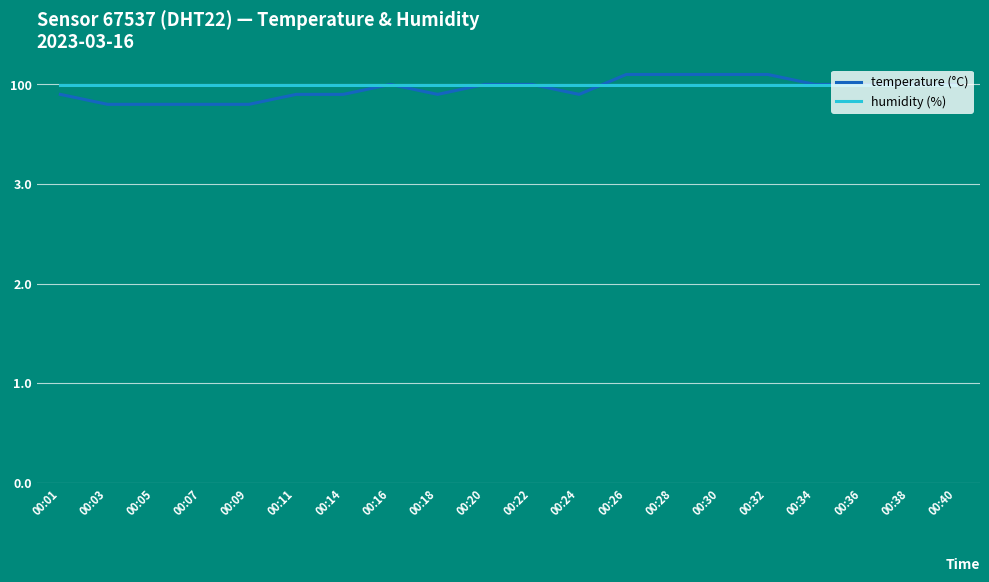

Does the chart have visible grid lines?

Yes